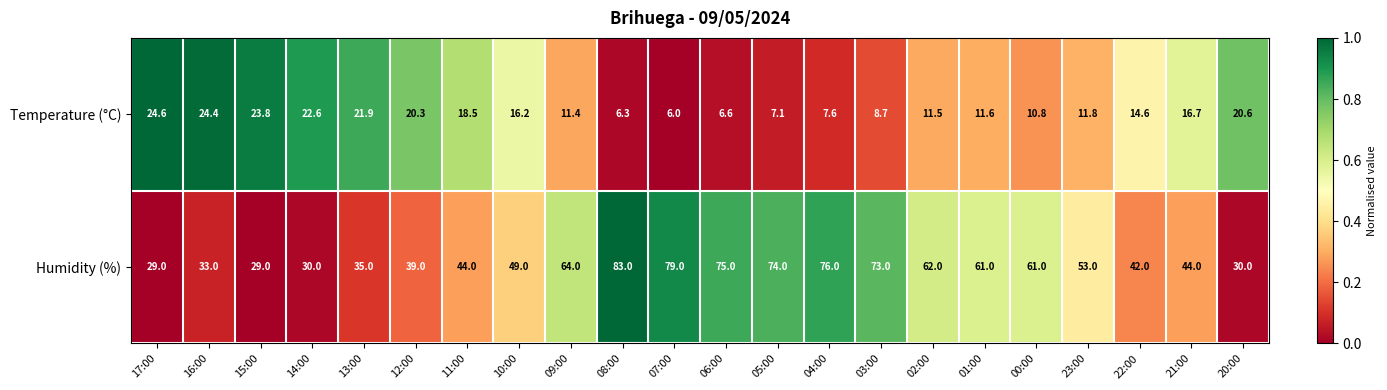

Which series changed the most between 10:00 and 00:00?

Humidity (%)